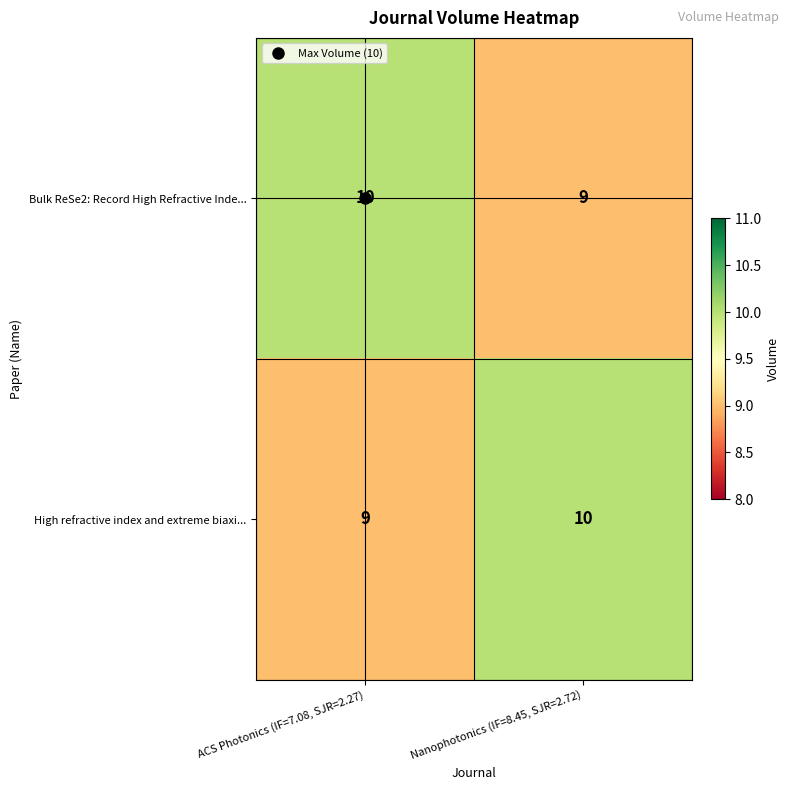

At how many categories does at least one series exceed 9?

2